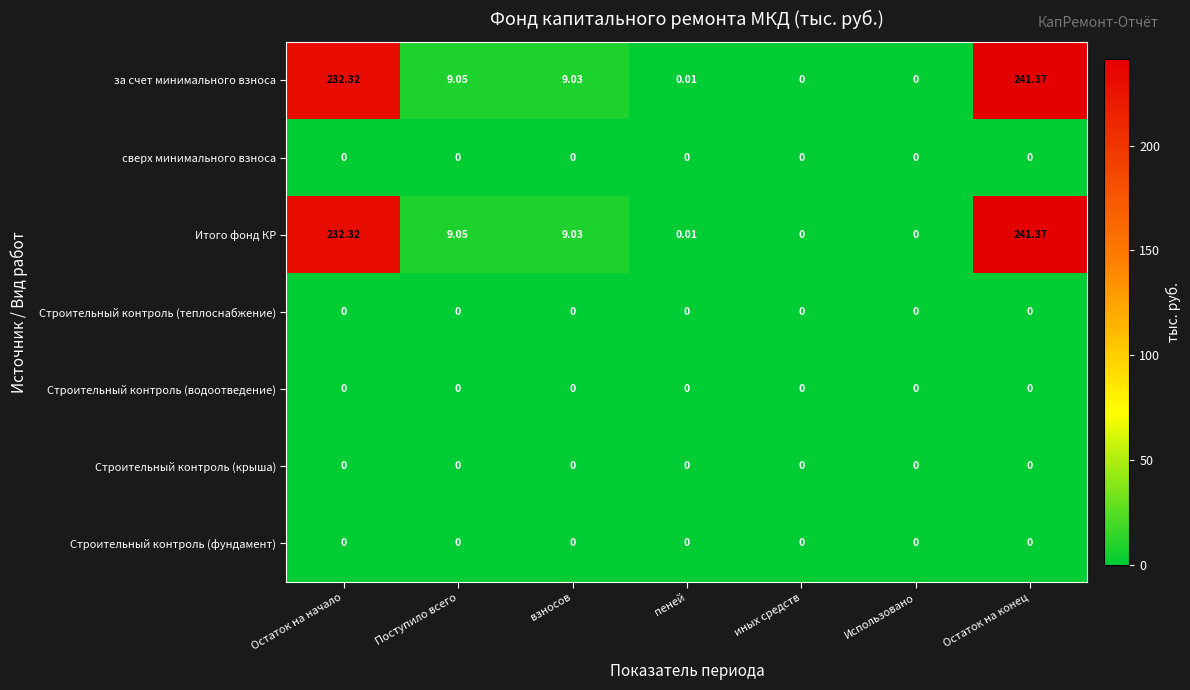

At which label does за счет минимального взноса first exceed 9?

Остаток на начало